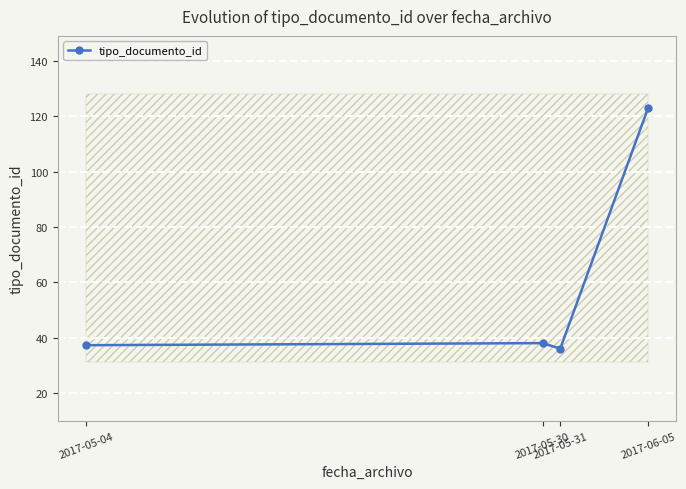

The value at 2017-05-31 is 63.5. True or false?

False